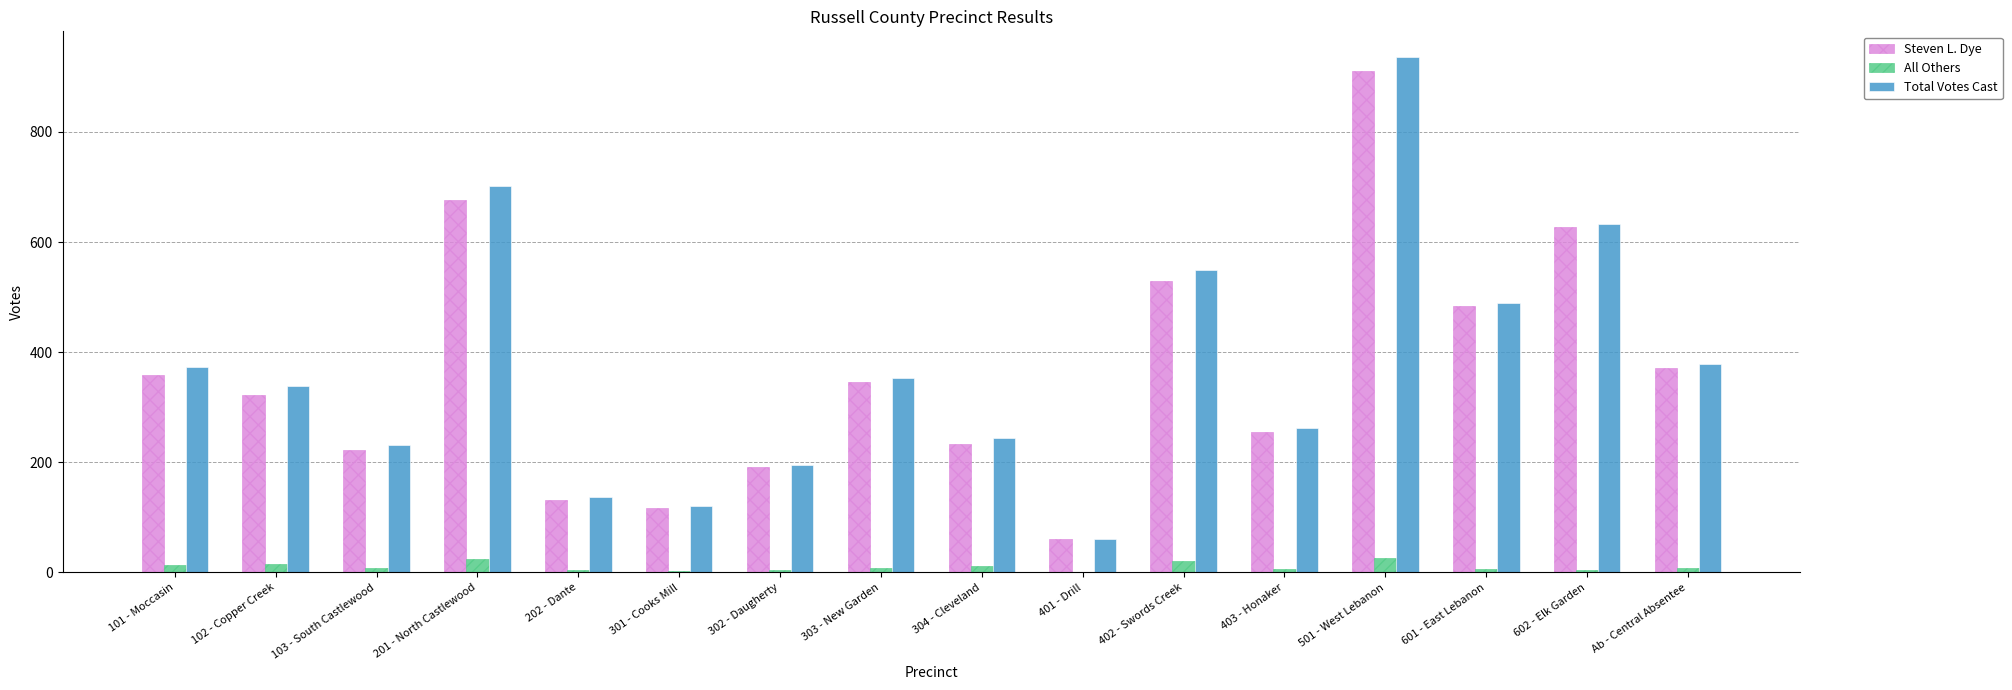

Which label corresponds to the largest value in the chart?

501 - West Lebanon